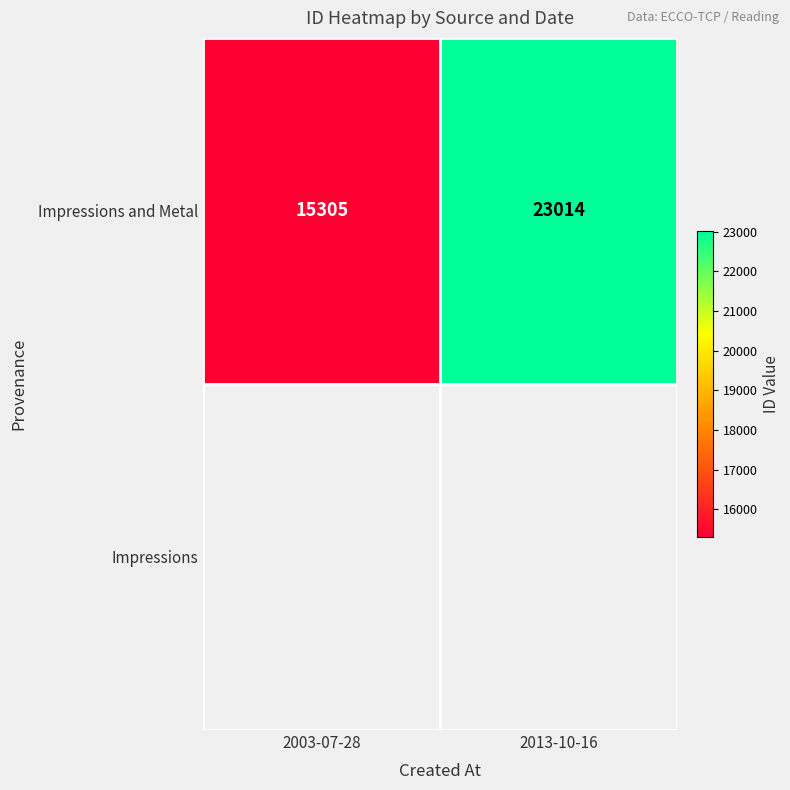

What is the sum of the values at 2003-07-28 and 2013-10-16?

38319